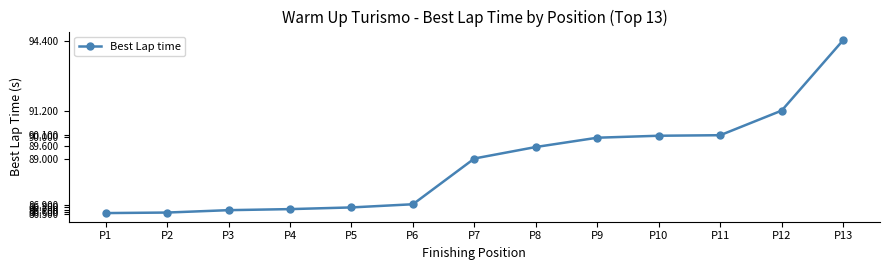

Which has a higher value, P2 or P9?

P9